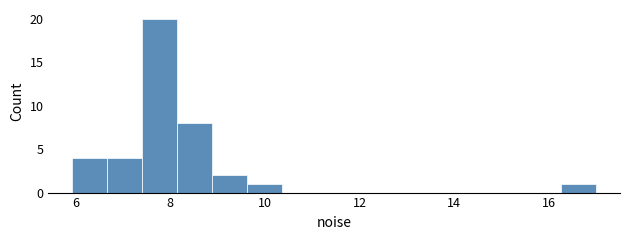

Read against the x-axis, roughly where is the centre of the tallest bar?

7.8